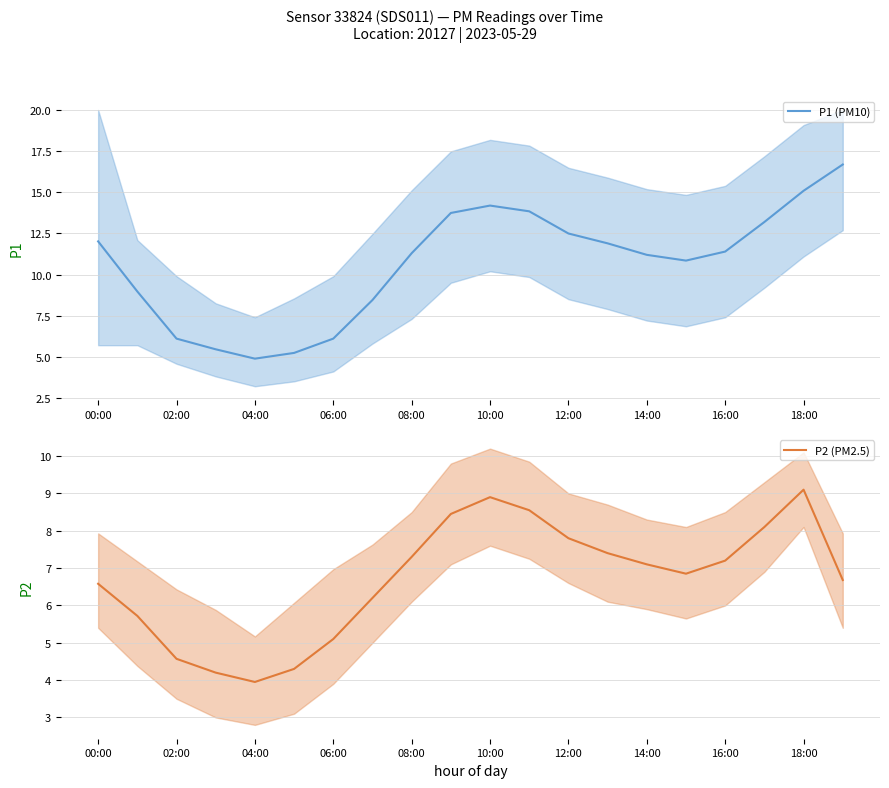

How many interior local peaks does the P1 (PM10) series have?

1